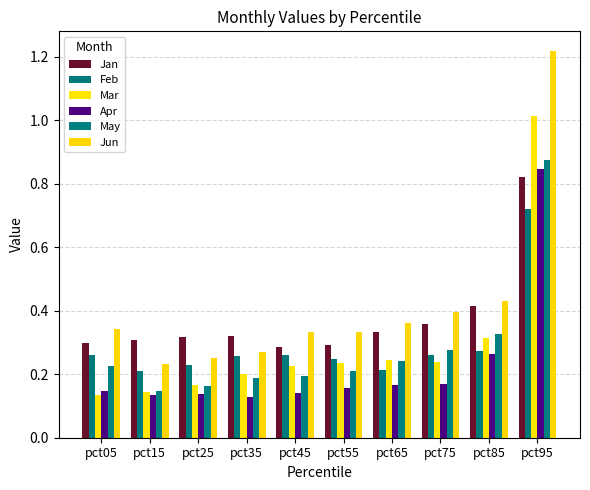

What is the total value across all series at pct35?

1.4